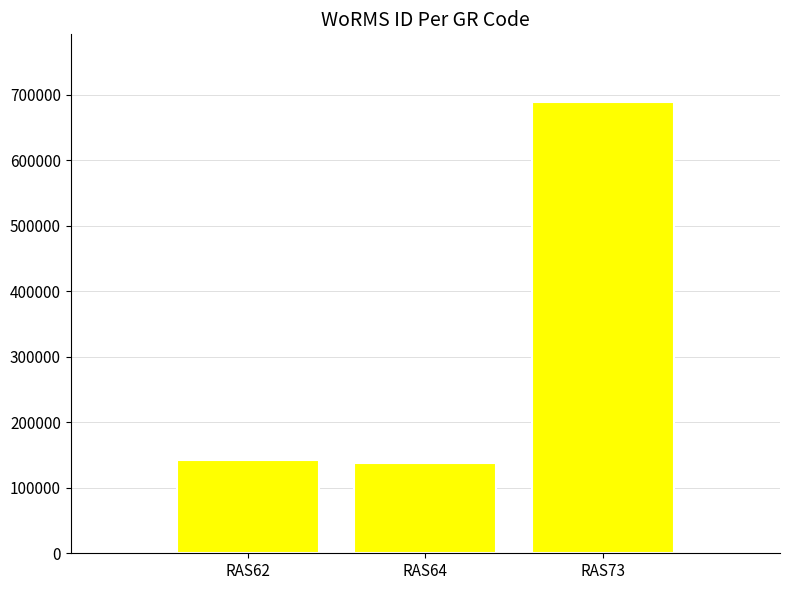

What is the sum of all values?

969533